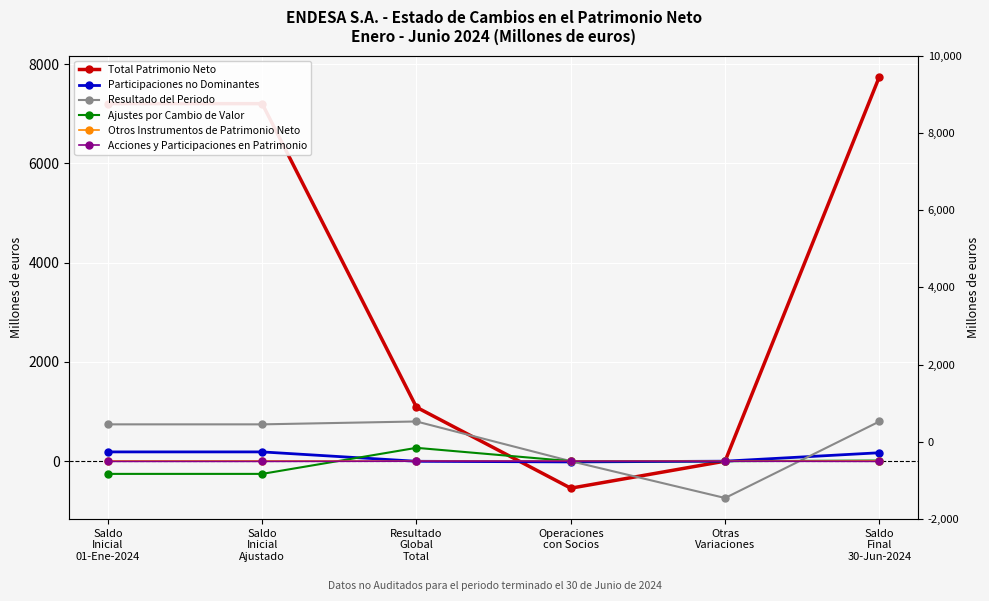

The Resultado del Periodo series shows 425 at Saldo
Final
30-Jun-2024. True or false?

False